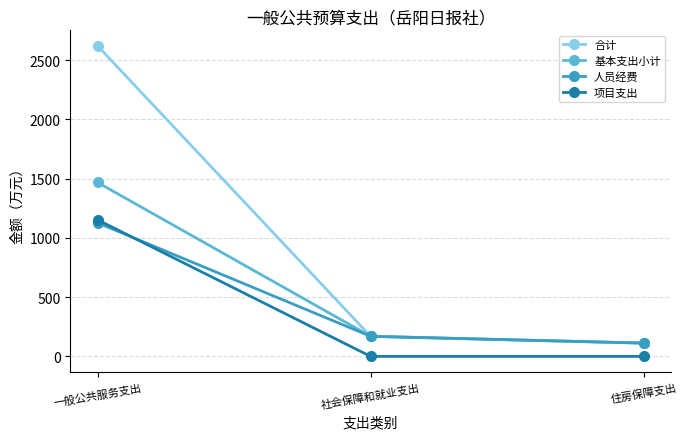

True or false: 项目支出 has a value of 1153.0 at 一般公共服务支出.

True